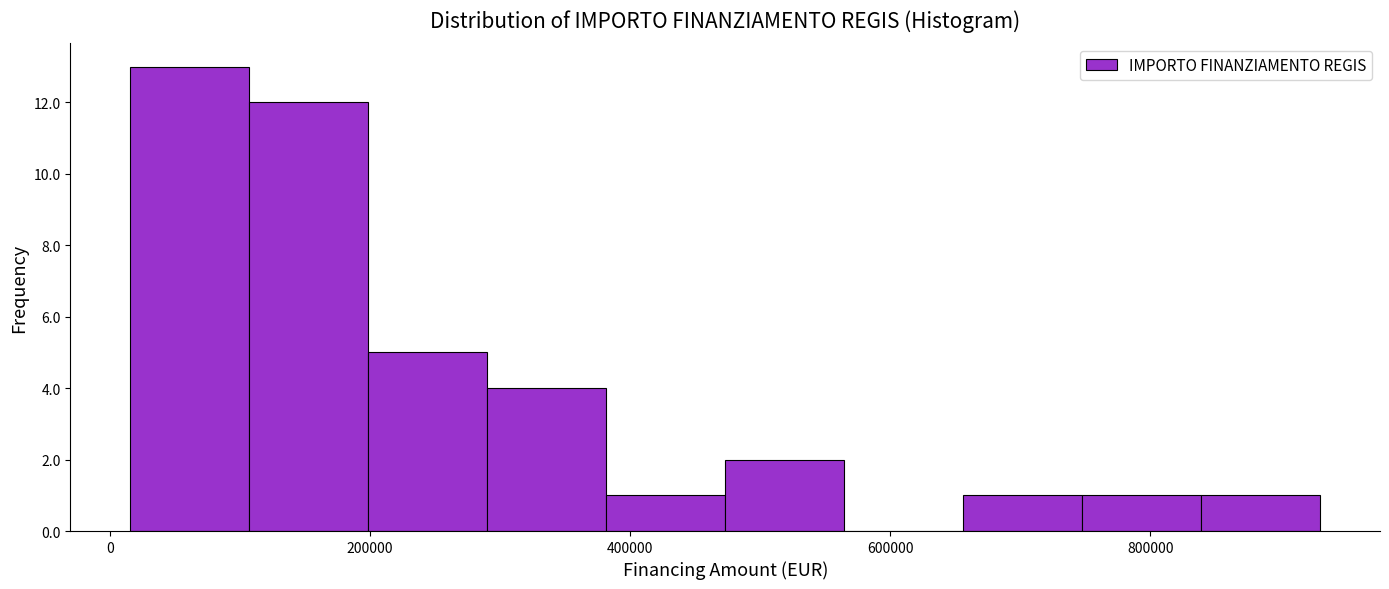

How tall is the bar that spans 300000 to 380000 on the x-axis? Neither the bar edges nor the heights are printed on the chart, so give them approximately, as read against the axes.

4